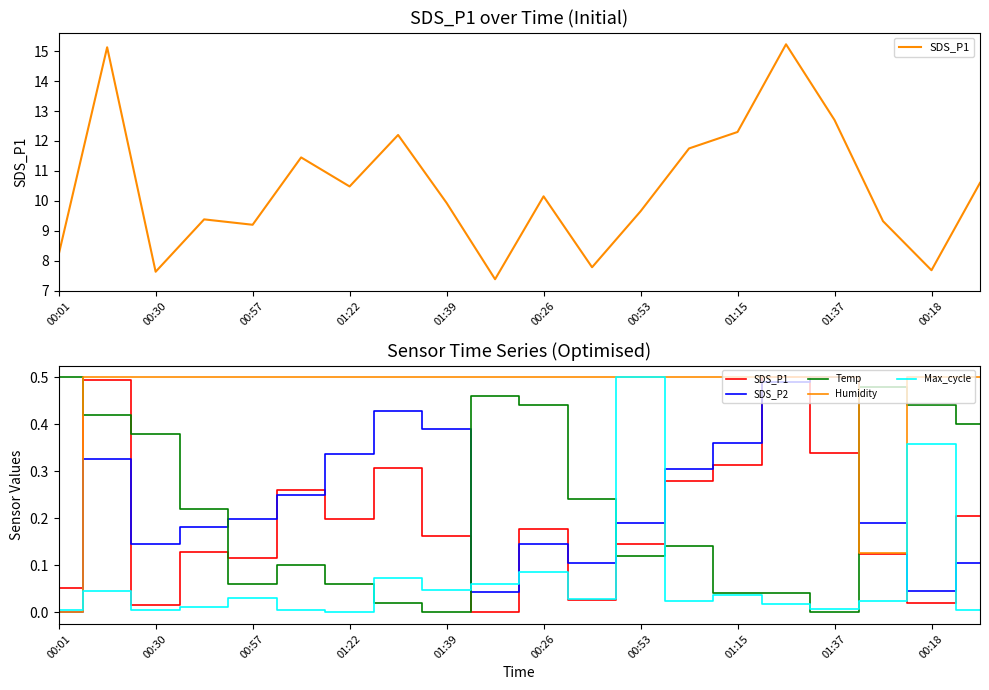

Is it true that Max_cycle equals 0.0 at 01:39?

False